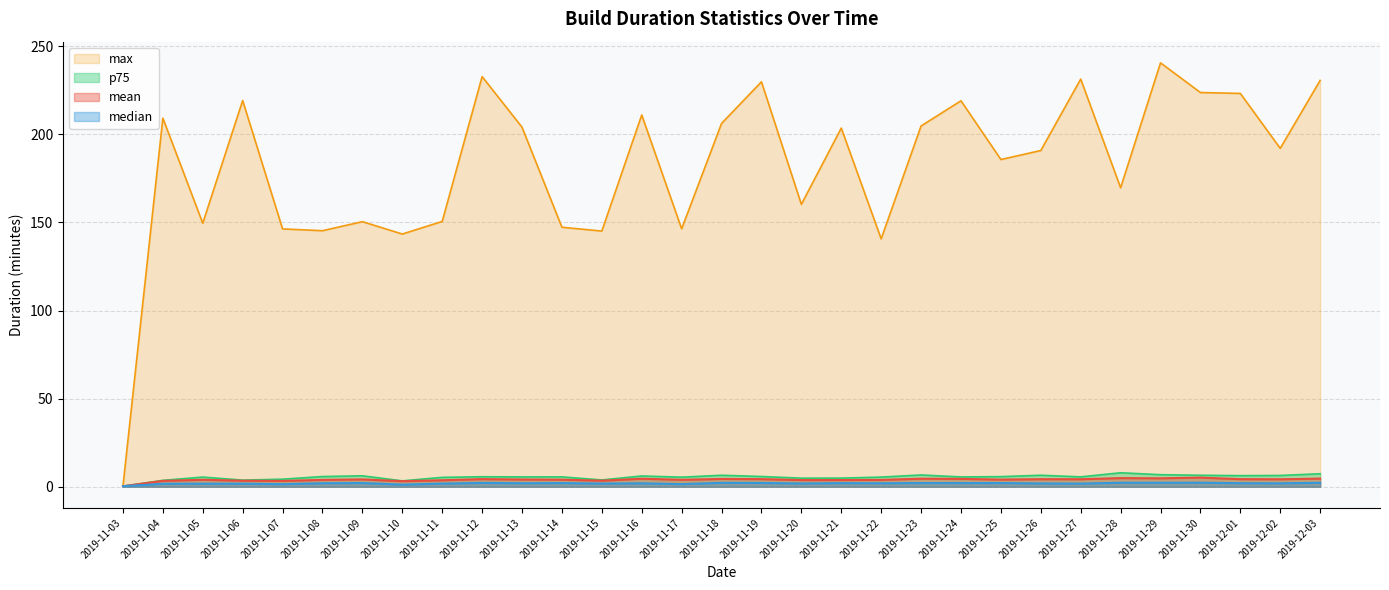

What is the difference between the highest and lowest values at 2019-11-19?

227.7